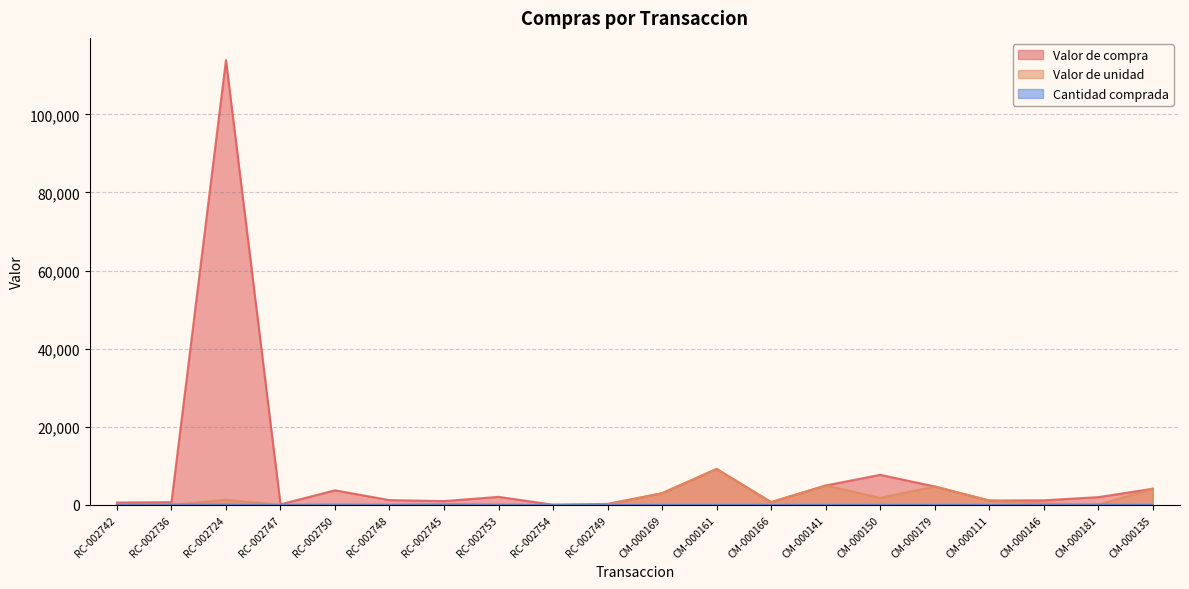

What is the label of the 3rd point from the right?

CM-000146